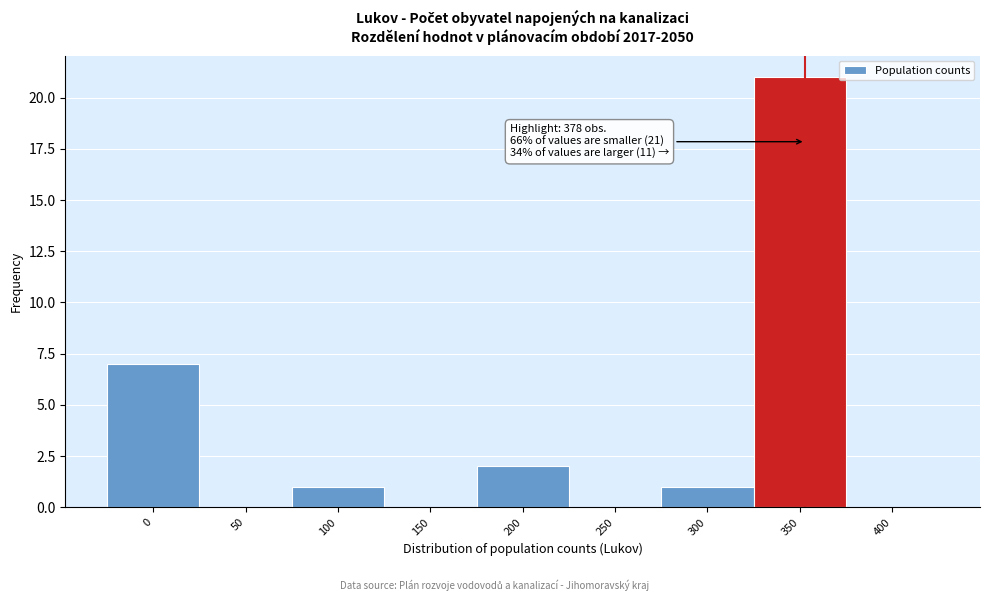

Reading left to right, list all the values displayed in this chart.

0=7	50=0	100=1	150=0	200=2	250=0	300=1	350=21	400=0